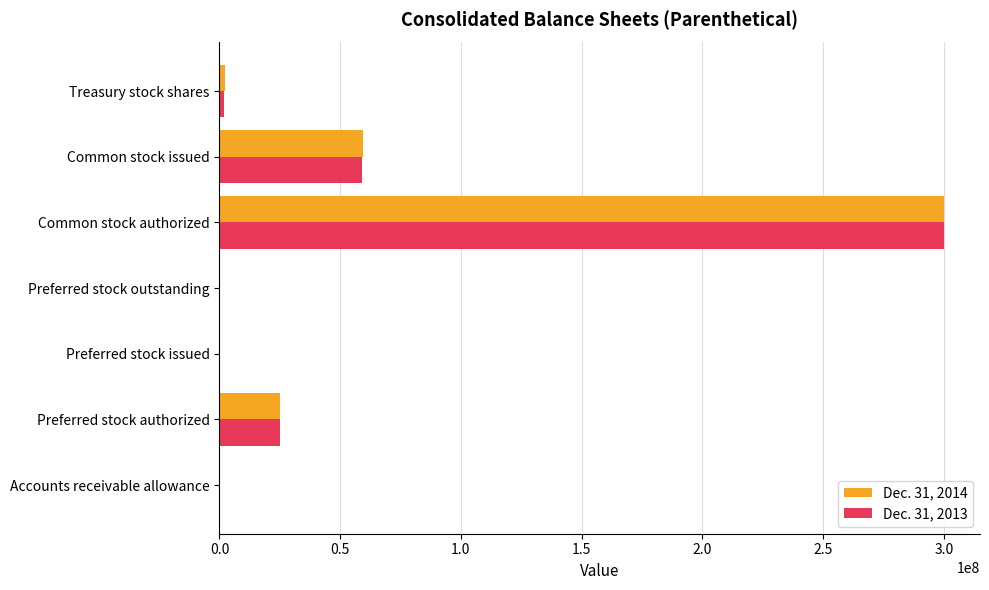

At which category is the sum across all series the highest?

Common stock authorized